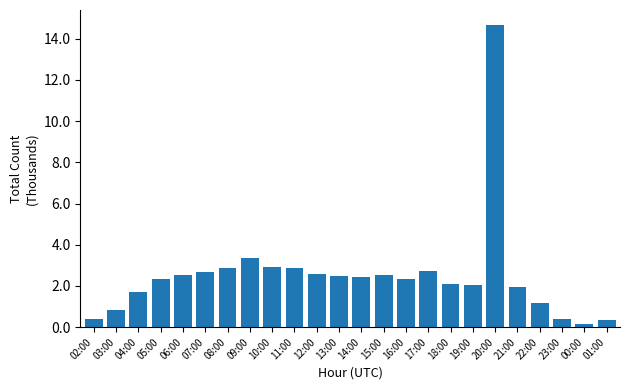

Are the bars horizontal?

No